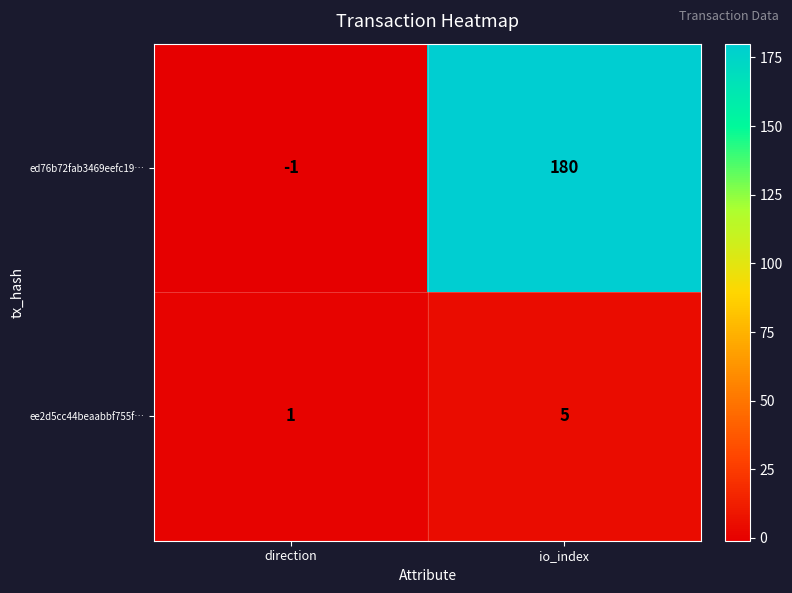

Reading left to right, list all the values displayed in this chart.

ed76b72fab3469eefc19…: direction=-1	io_index=180
ee2d5cc44beaabbf755f…: direction=1	io_index=5